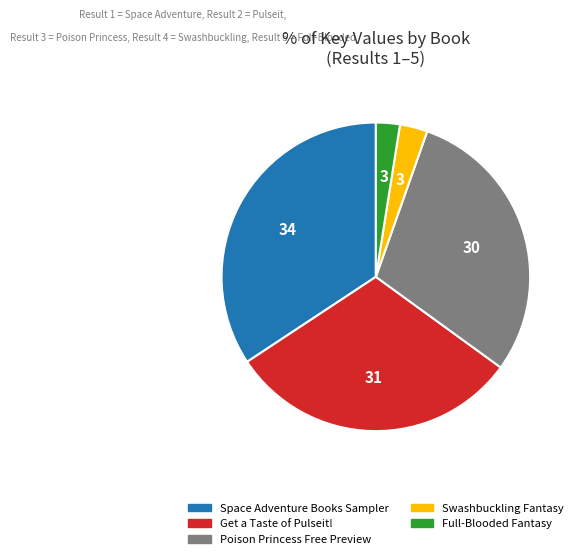

True or false: Full-Blooded Fantasy accounts for 10% of the total.

False